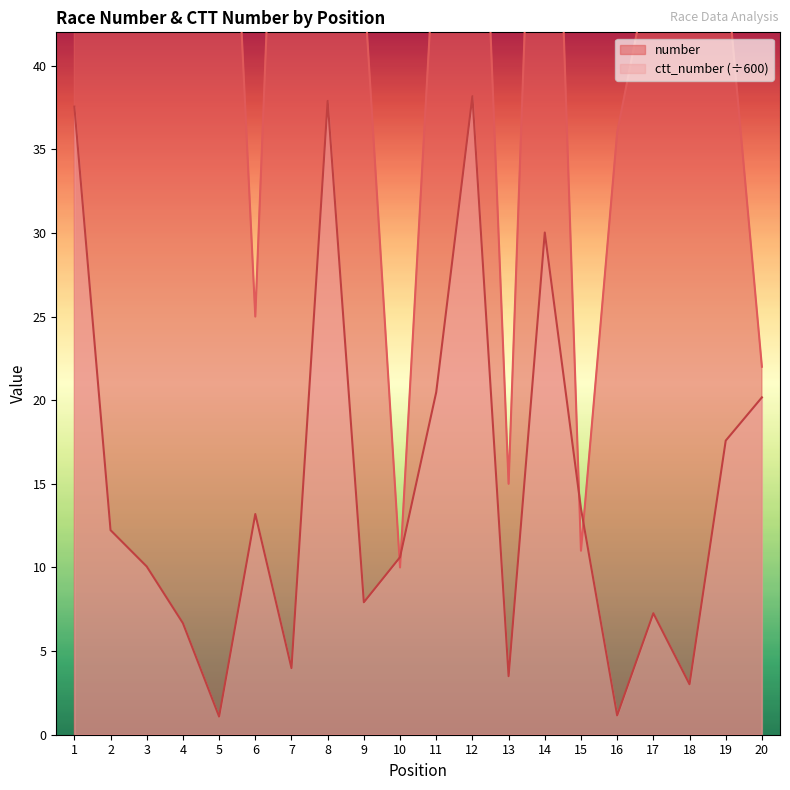

Which series has the widest spread of values?

number